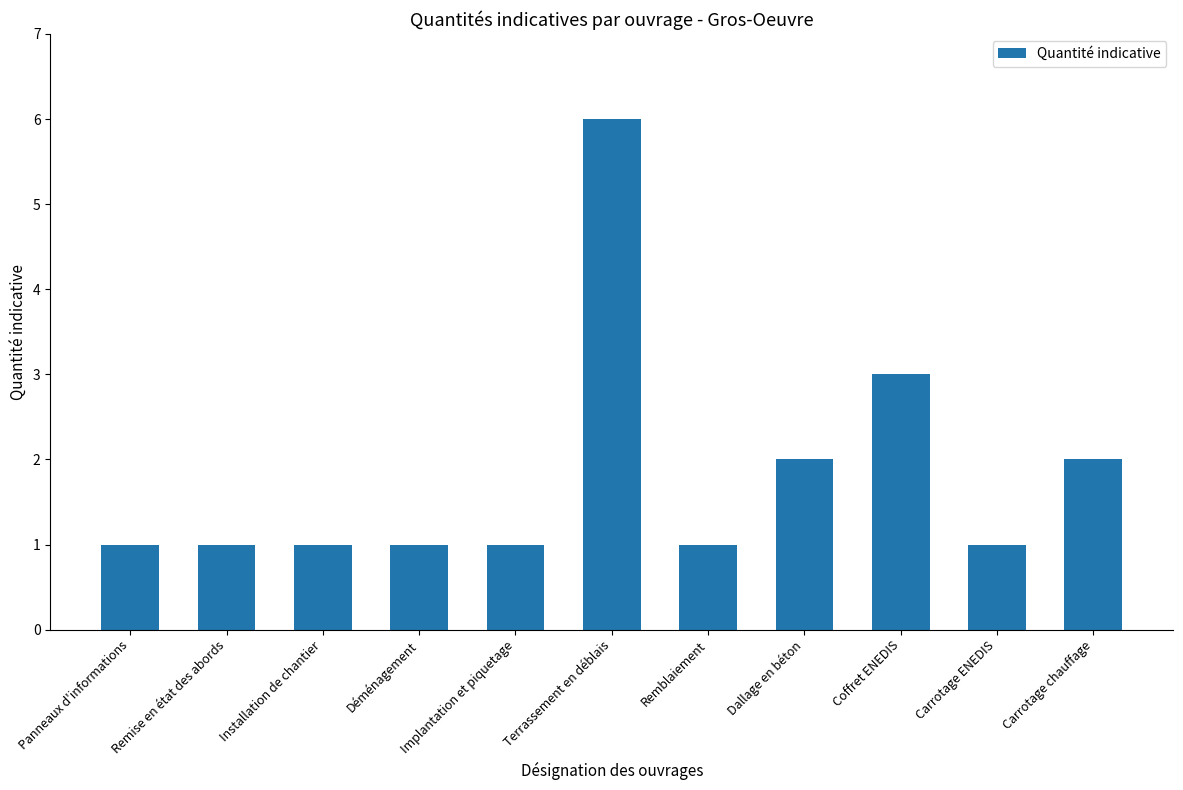

Between Panneaux d'informations and Dallage en béton, which is larger?

Dallage en béton